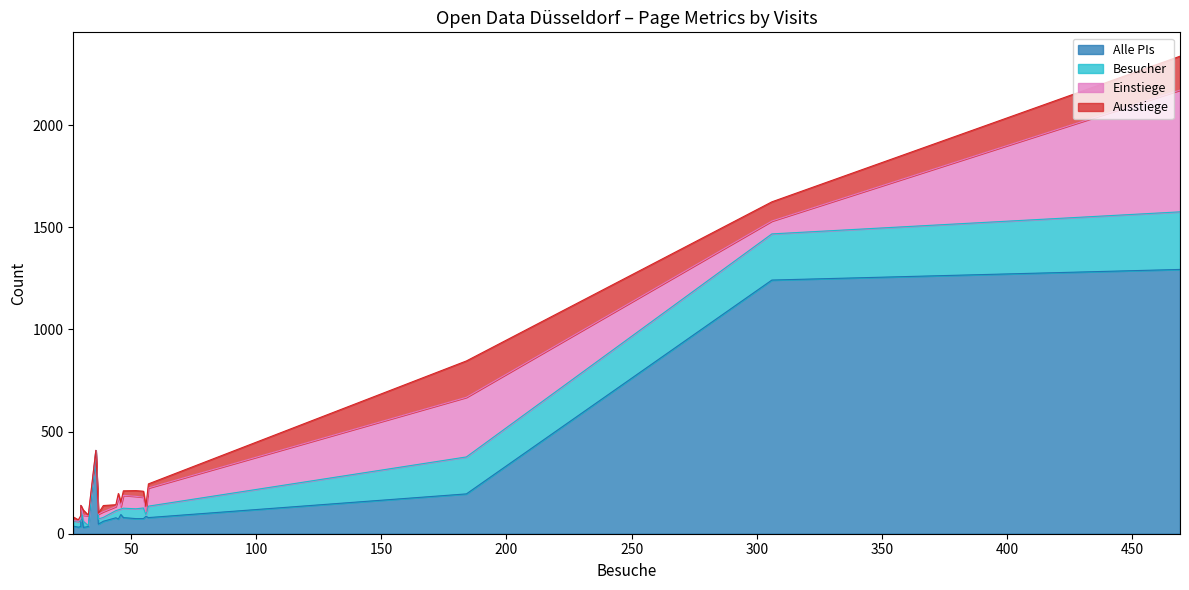

Which series has the largest total across all categories?

Alle PIs